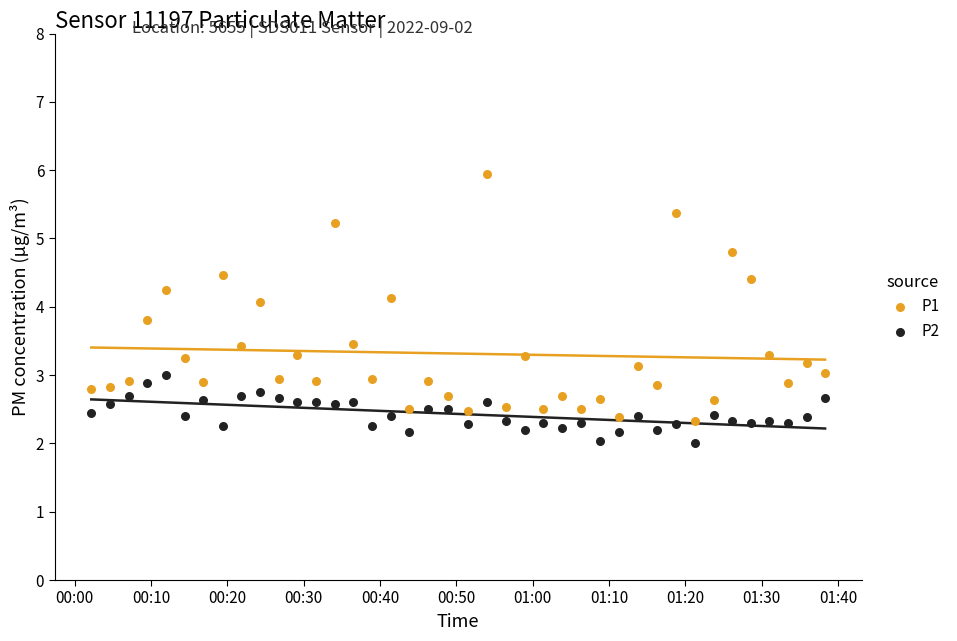

Which series reaches the maximum Y coordinate?

P1